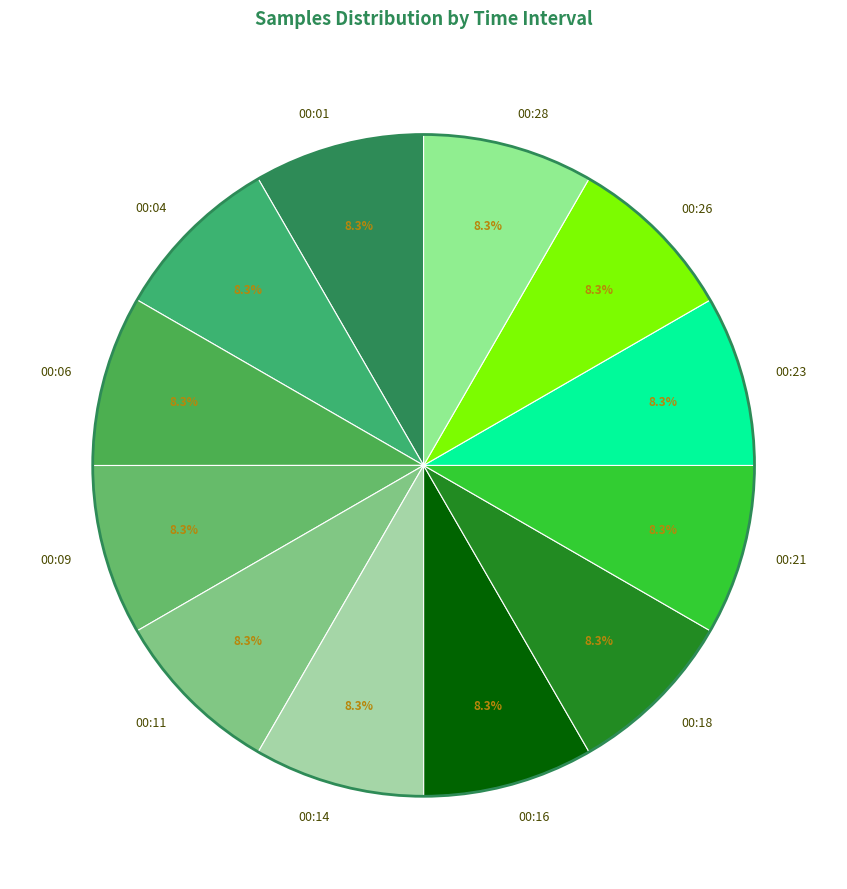

True or false: 00:01 accounts for 14% of the total.

False